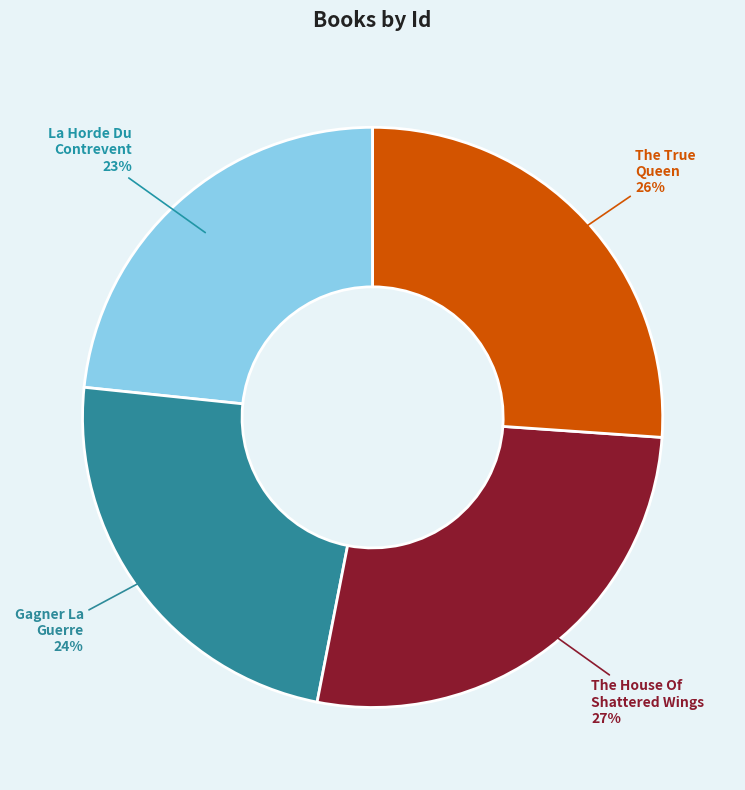

What is the ratio of the value at Gagner La Guerre to the value at The True Queen?

0.9